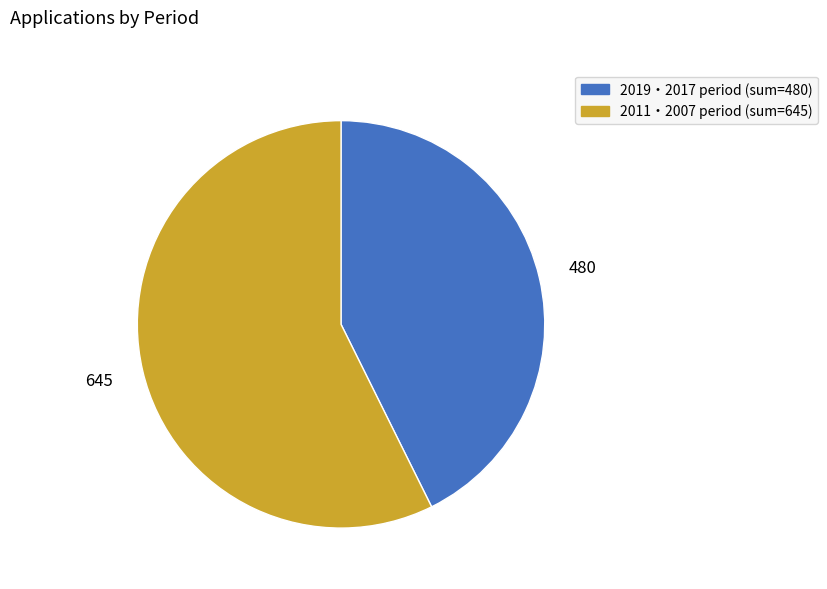

Does any single category account for the majority?

Yes